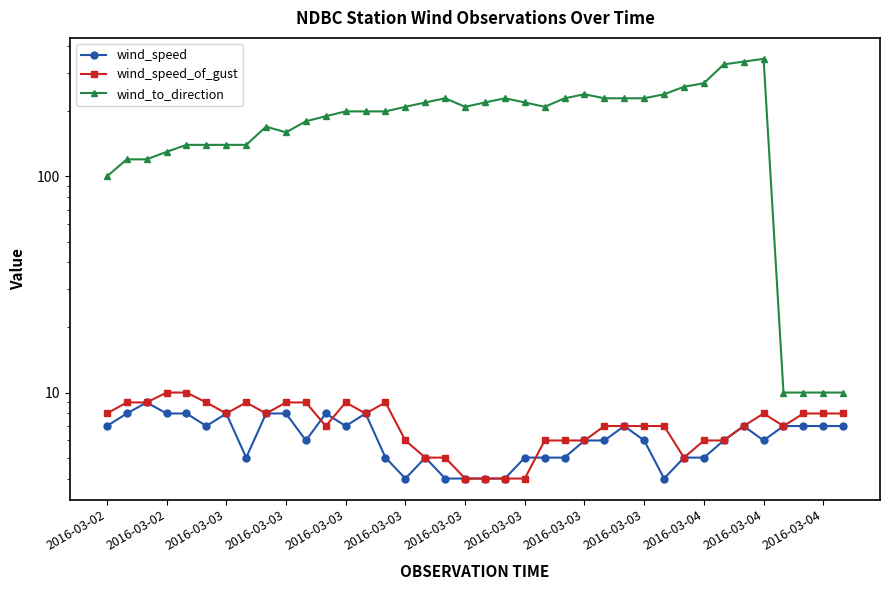

True or false: wind_speed_of_gust and wind_to_direction intersect in this chart.

False